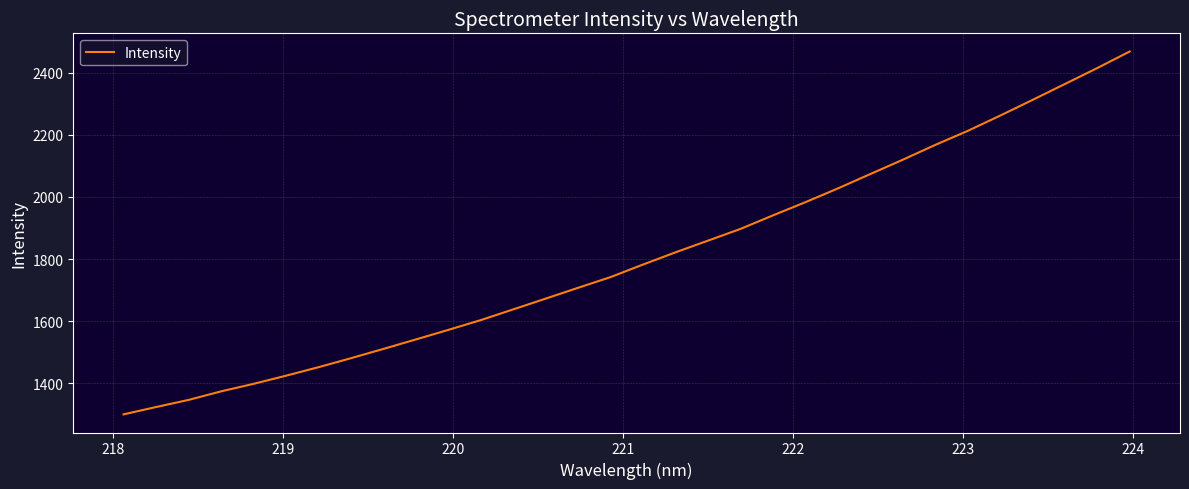

Is this an area chart (filled region under the line)?

No